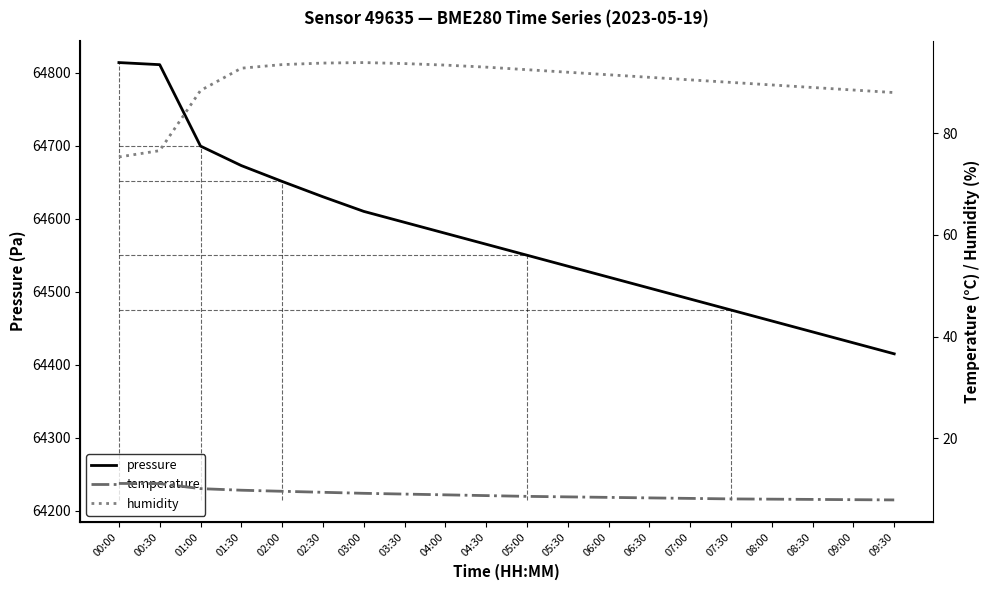

Between 01:00 and 08:30, which is larger?

01:00